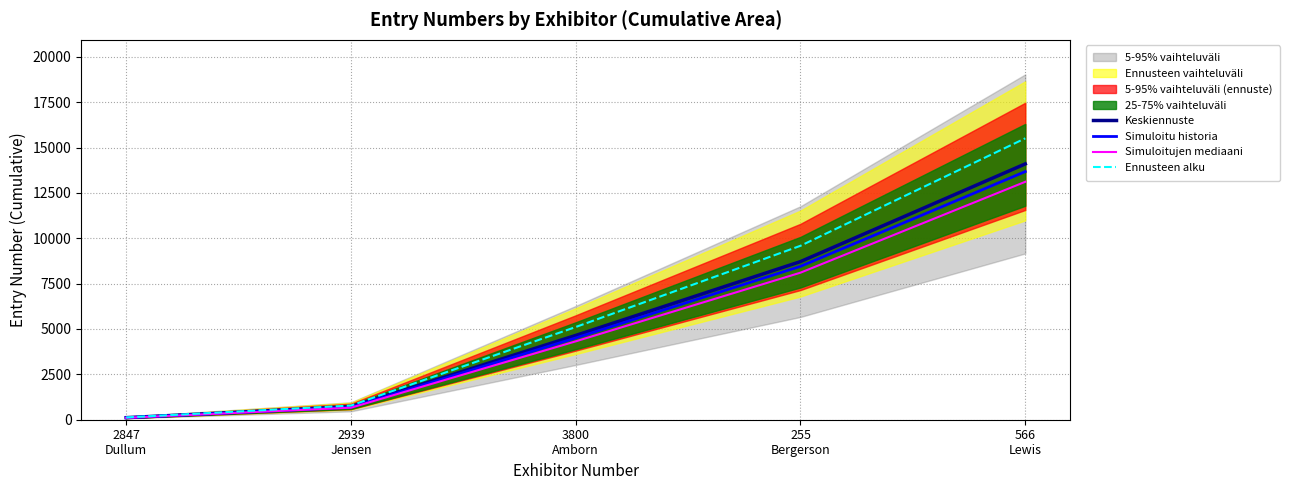

True or false: Simuloitu historia and Keskiennuste cross at least once.

False